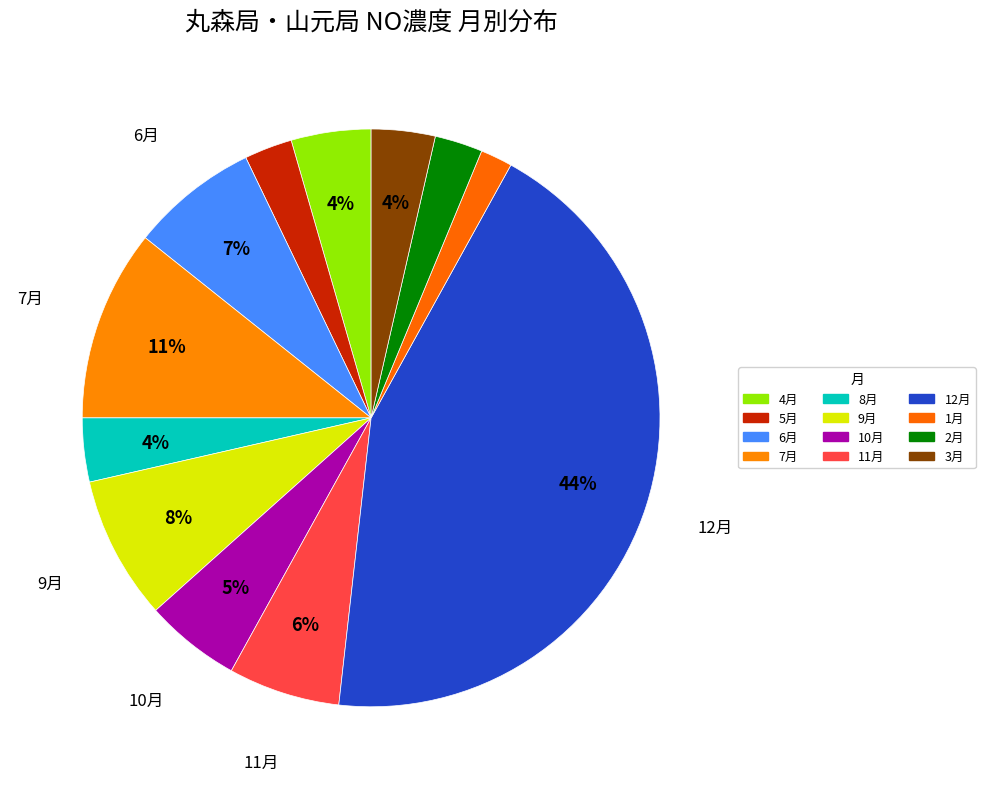

What is the change in value from 7月 to 1月?

-10